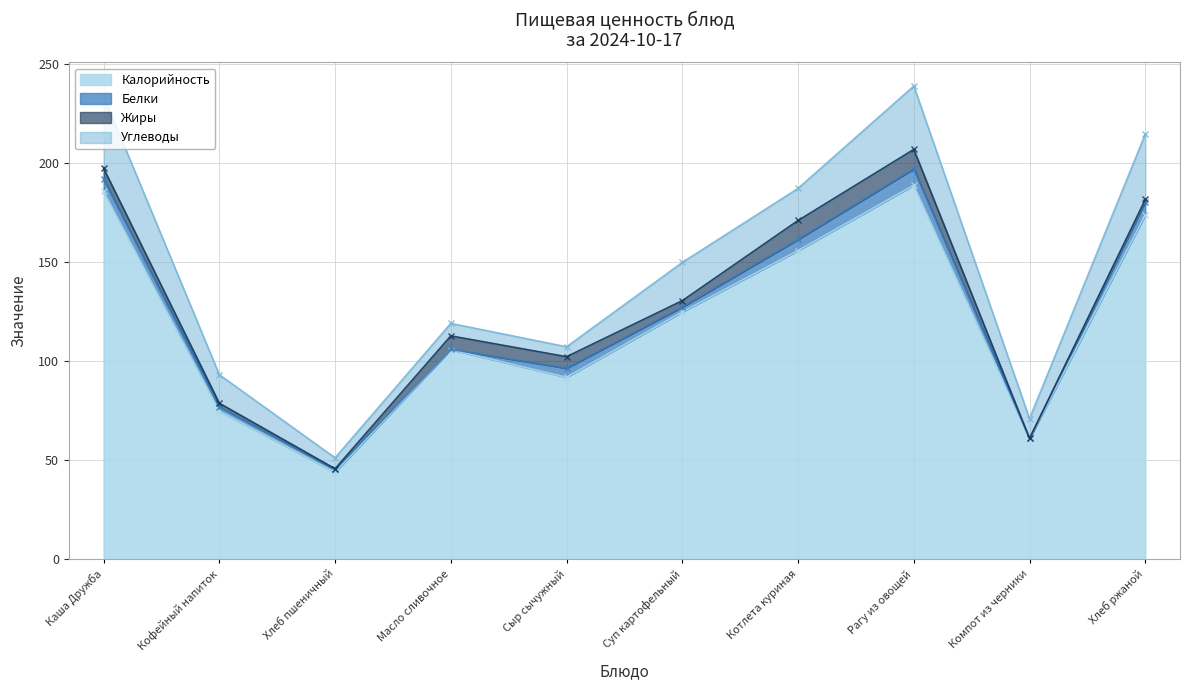

True or false: Калорийность has a value of 174 at Хлеб ржаной.

True